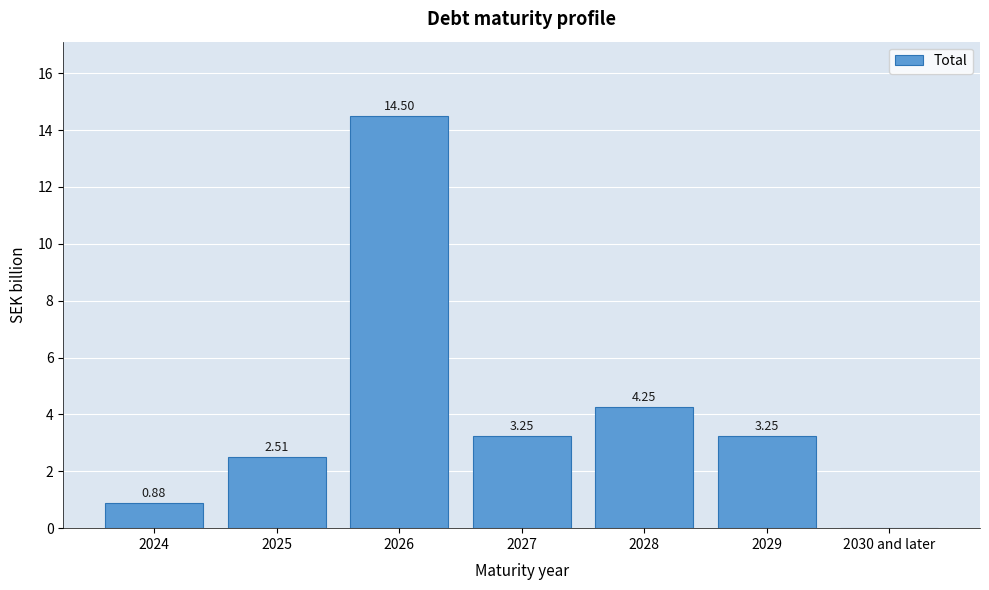

What is the ratio of the value at 2028 to the value at 2027?

1.3